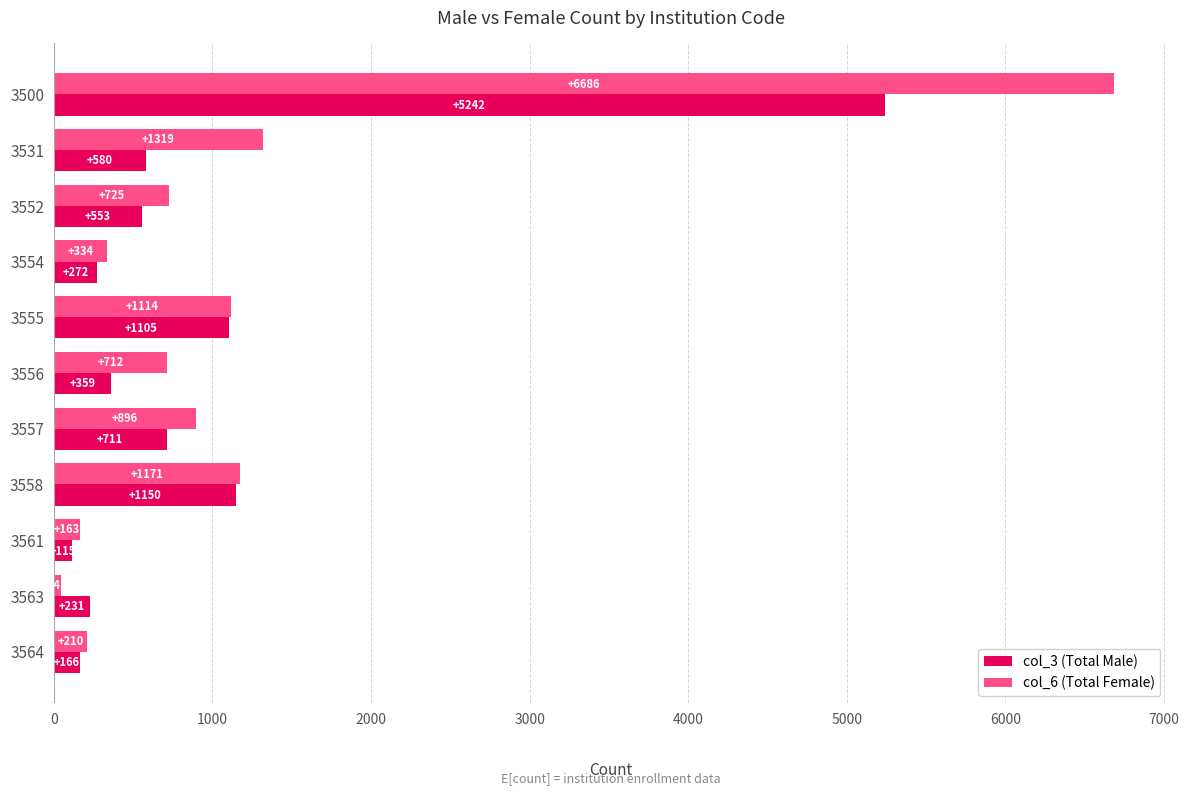

How many data points in col_6 (Total Female) are less than 725?

5